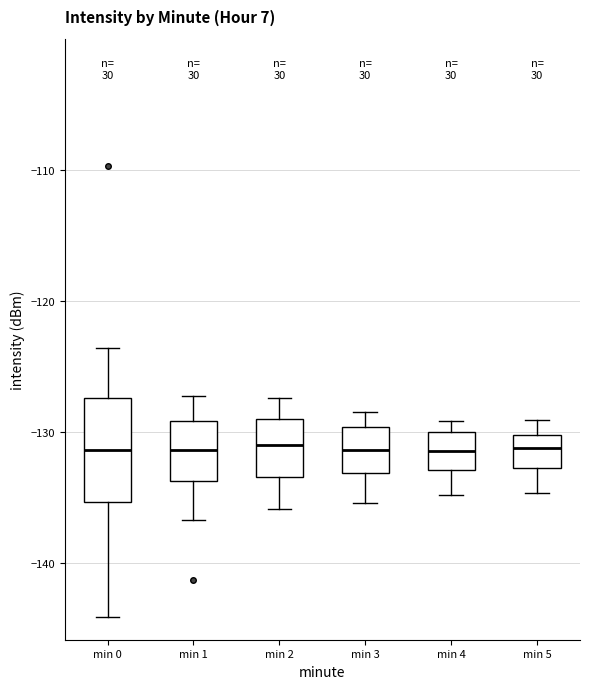

Reading left to right, transcribe this box plot: for each box, give where its median line is, the range the box spans, and where its two whiskers end, as read against the y-axis. The values are not printed on the chart, so give them approximately, as read against the axis.

min 0: median -131, box -135 to -127, whiskers -144 to -124
min 1: median -131, box -134 to -129, whiskers -137 to -127
min 2: median -131, box -133 to -129, whiskers -136 to -127
min 3: median -131, box -133 to -130, whiskers -135 to -128
min 4: median -131, box -133 to -130, whiskers -135 to -129
min 5: median -131, box -133 to -130, whiskers -135 to -129